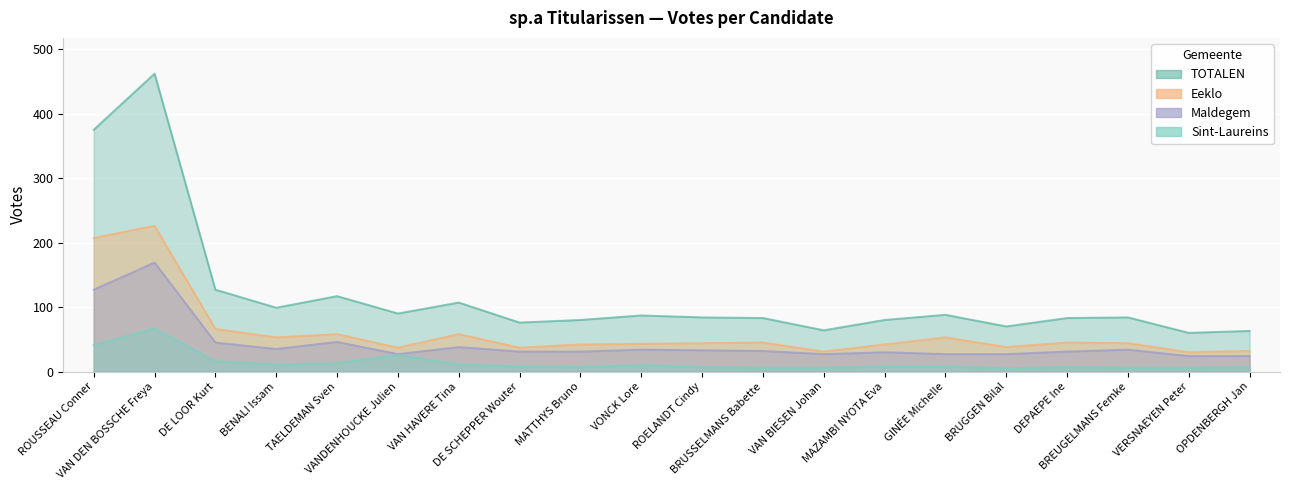

What is the label of the 10th point from the right?

ROELANDT Cindy